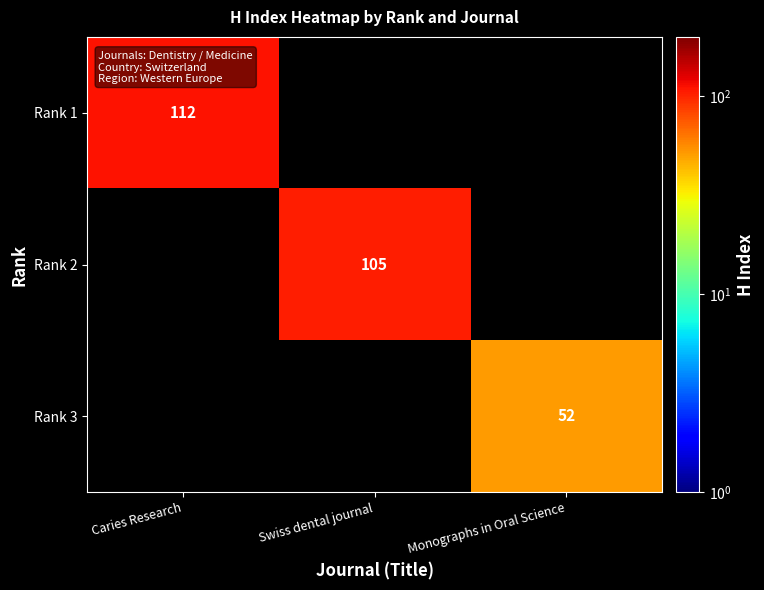

Is it true that Rank 1 equals 196 at Caries Research?

False